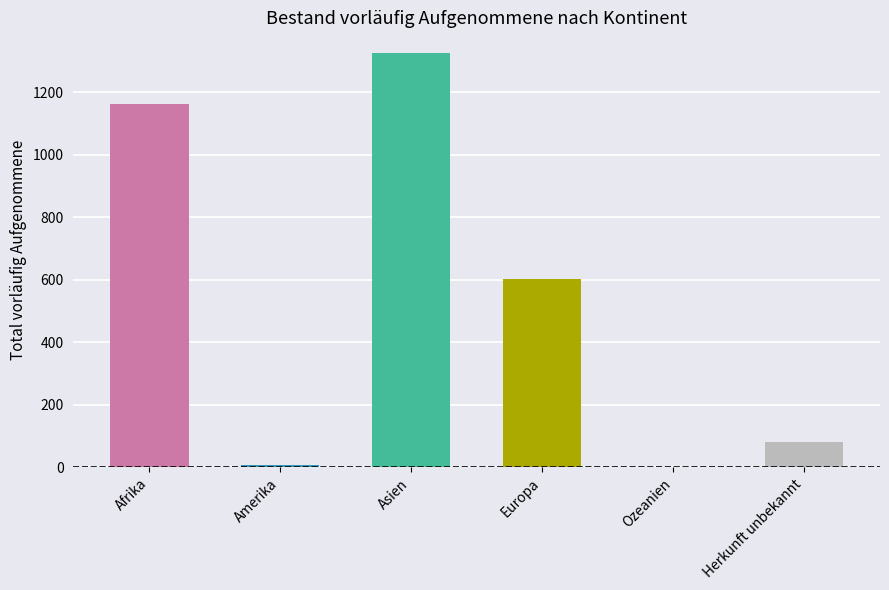

What is the change in value from Ozeanien to Herkunft unbekannt?

+80